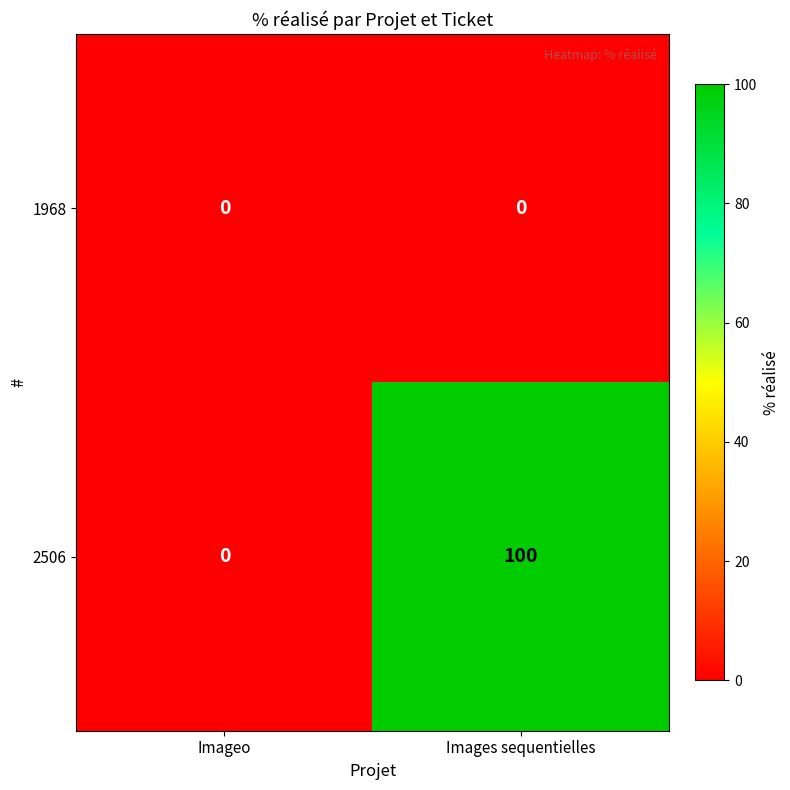

The 2506 series shows 52 at Imageo. True or false?

False